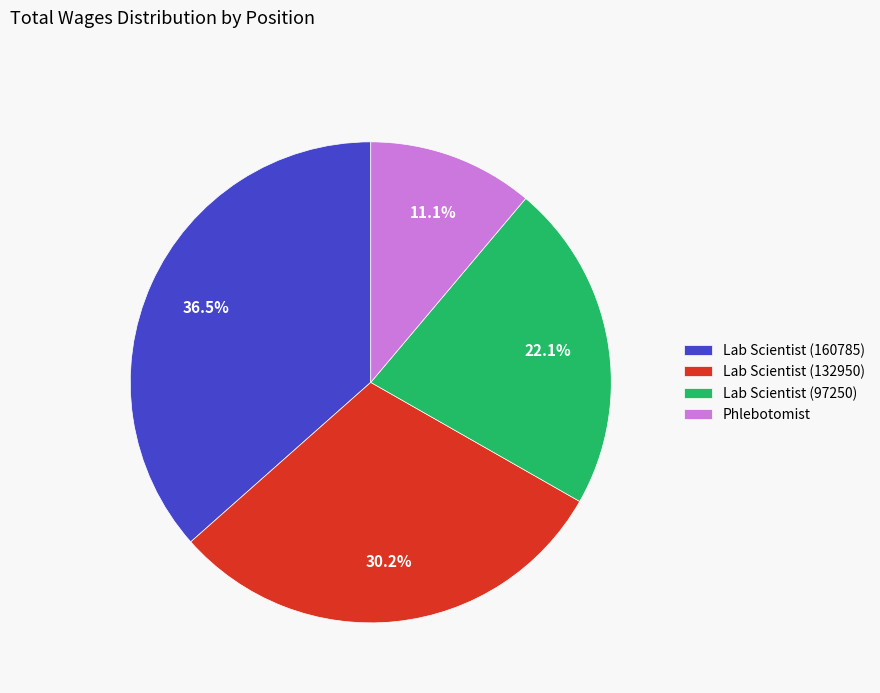

What is the total percentage of Lab Scientist (97250) and Phlebotomist?

33.2%